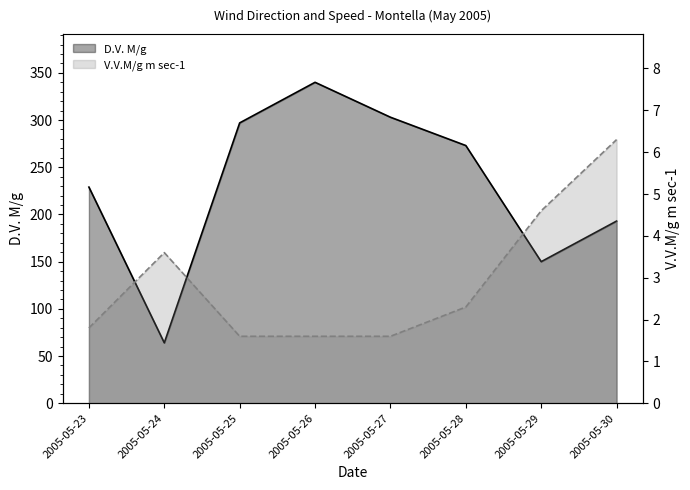

Rank the series by their average value, from highest to lowest.

D.V. M/g, V.V.M/g m sec-1